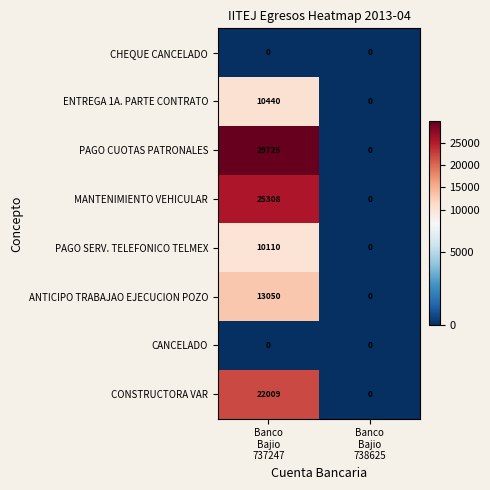

What is the spread (max minus min) of values at Banco
Bajio
737247?

29725